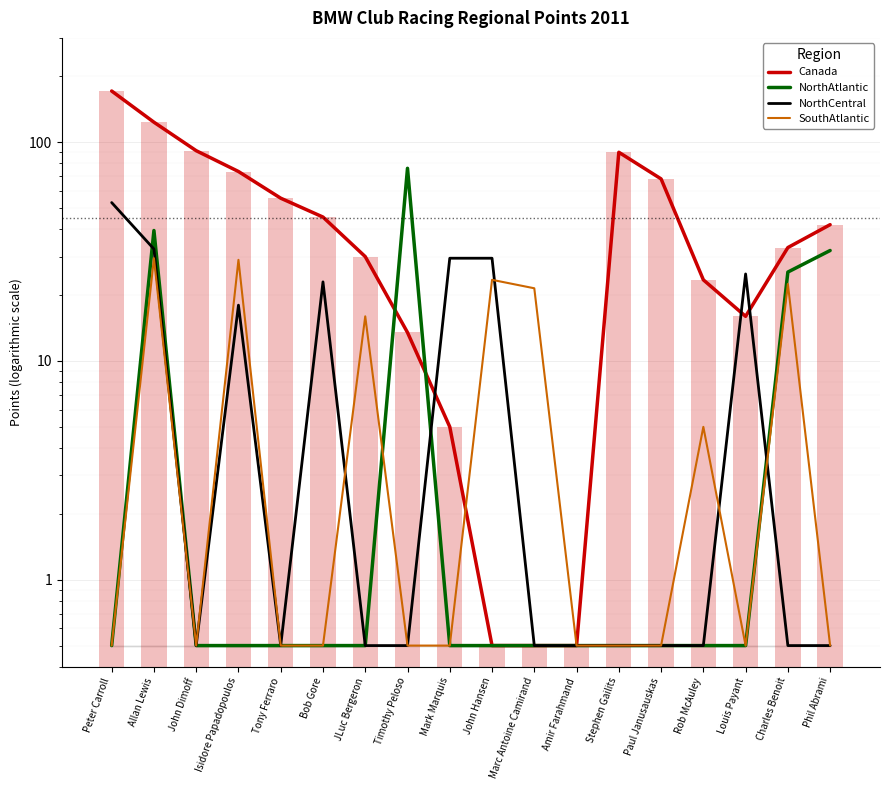

How many groups of bars are there?

18